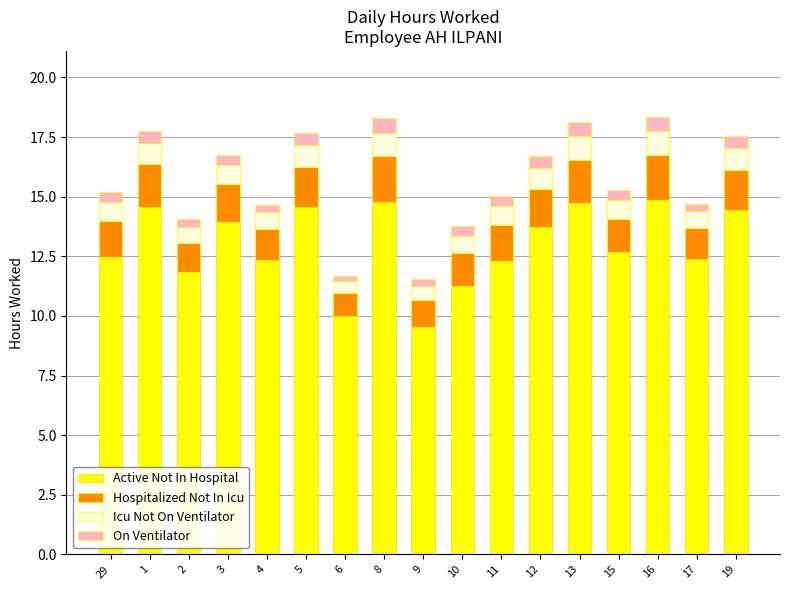

What is the total value across all series at 8?

18.3